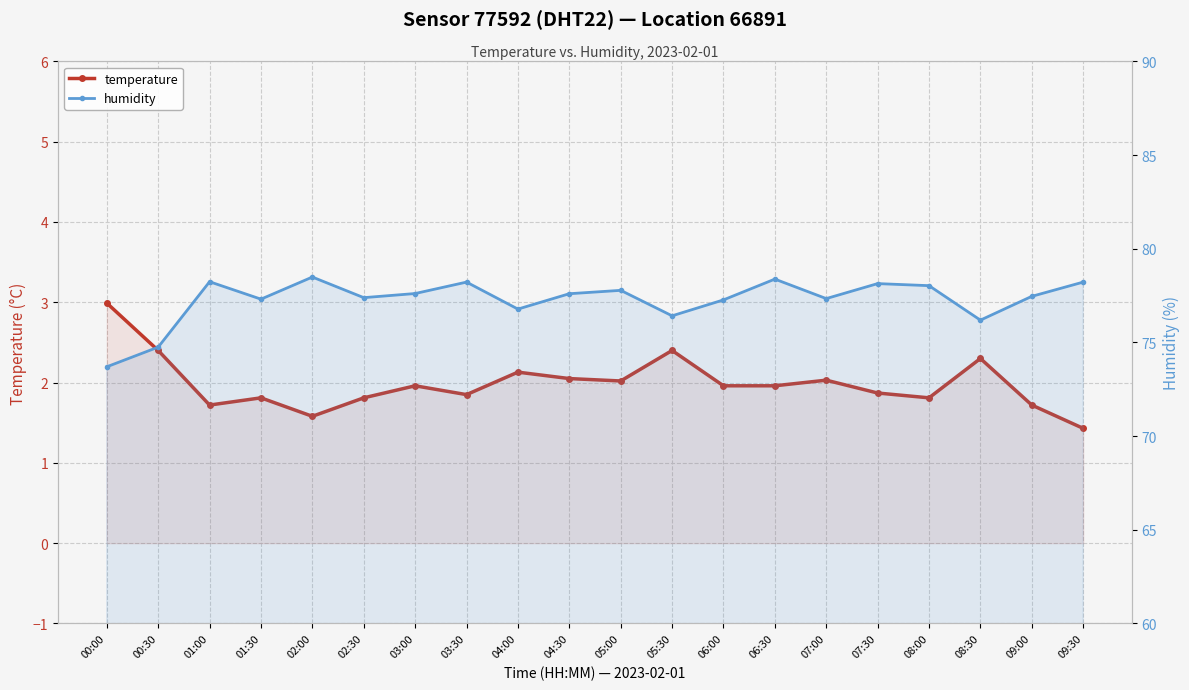

Is it true that humidity equals 19.4 at 02:30?

False